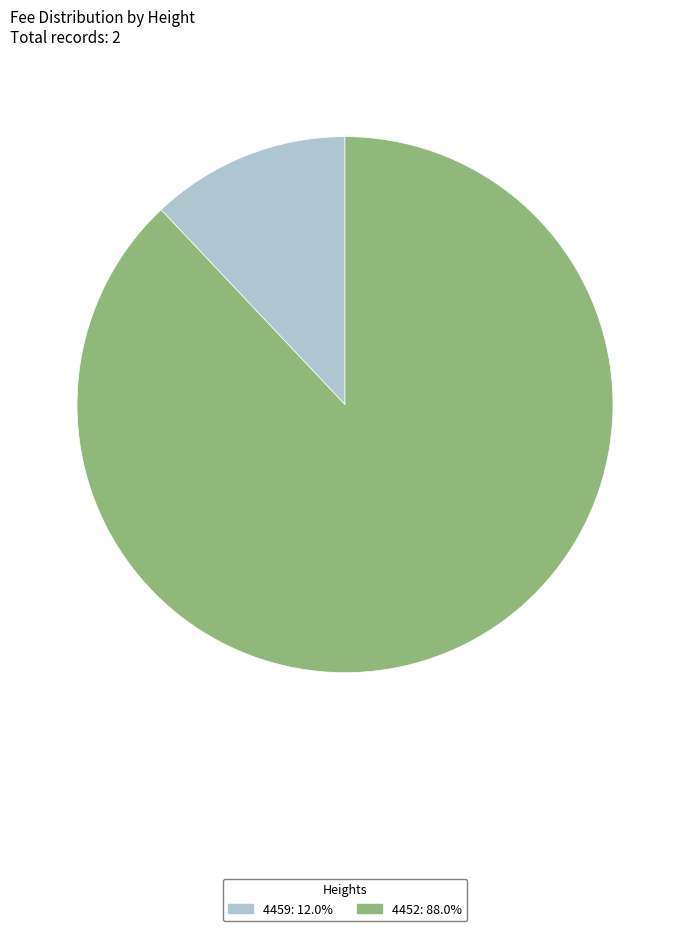

How many segments does this pie chart have?

2